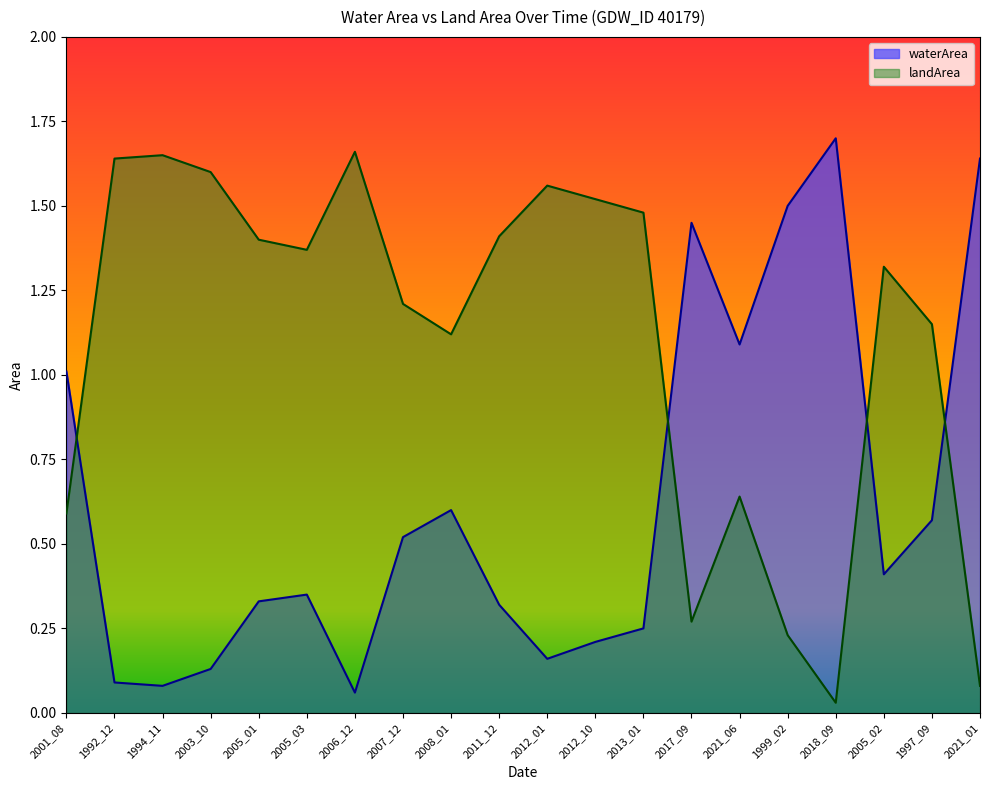

True or false: waterArea has a value of 0.3 at 2005_03.

True